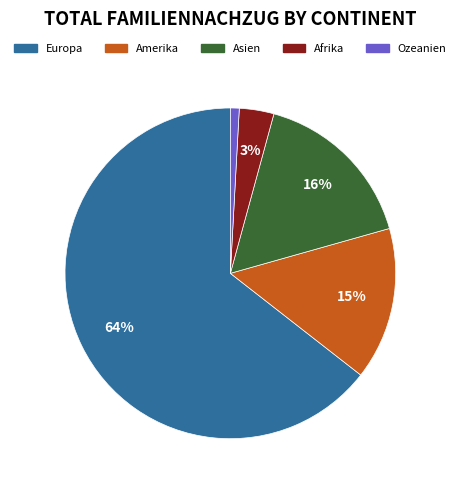

Does Amerika account for over 50% of the chart?

No